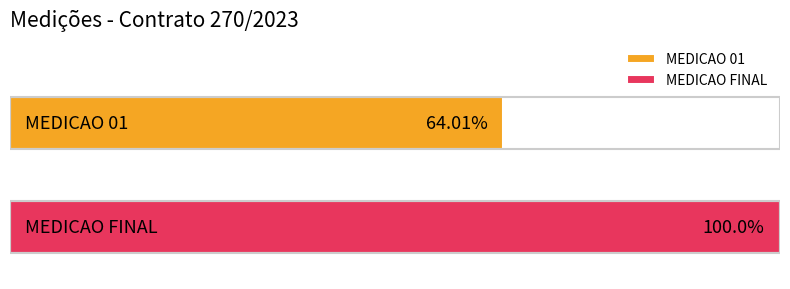

List the series in order of their peak value, lowest first.

MEDICAO 01, MEDICAO FINAL